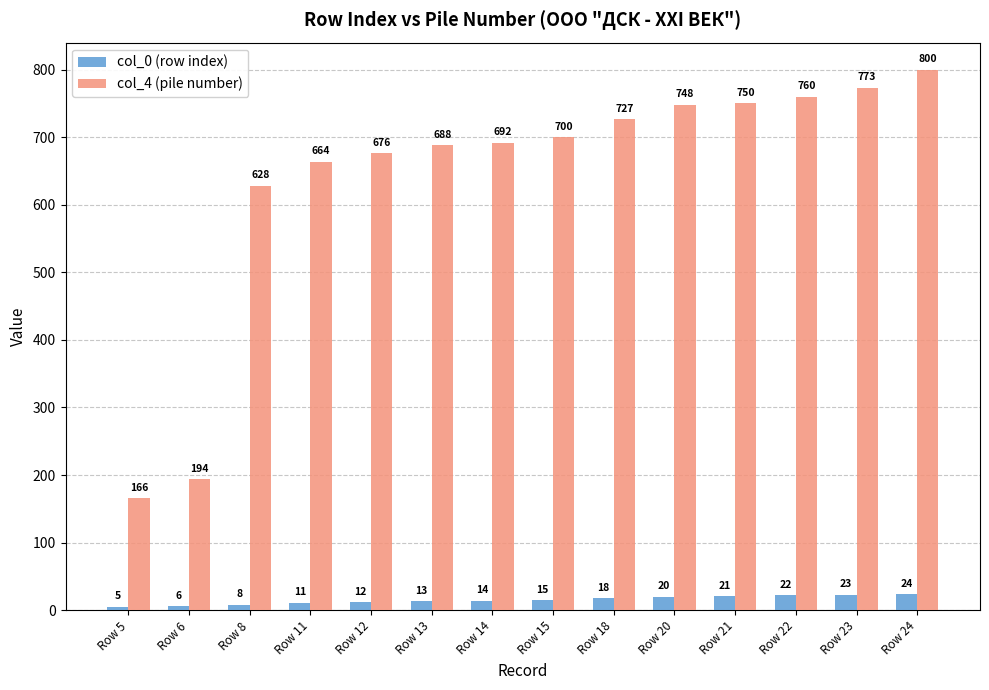

Between Row 14 and Row 18, which series saw the biggest shift?

col_4 (pile number)